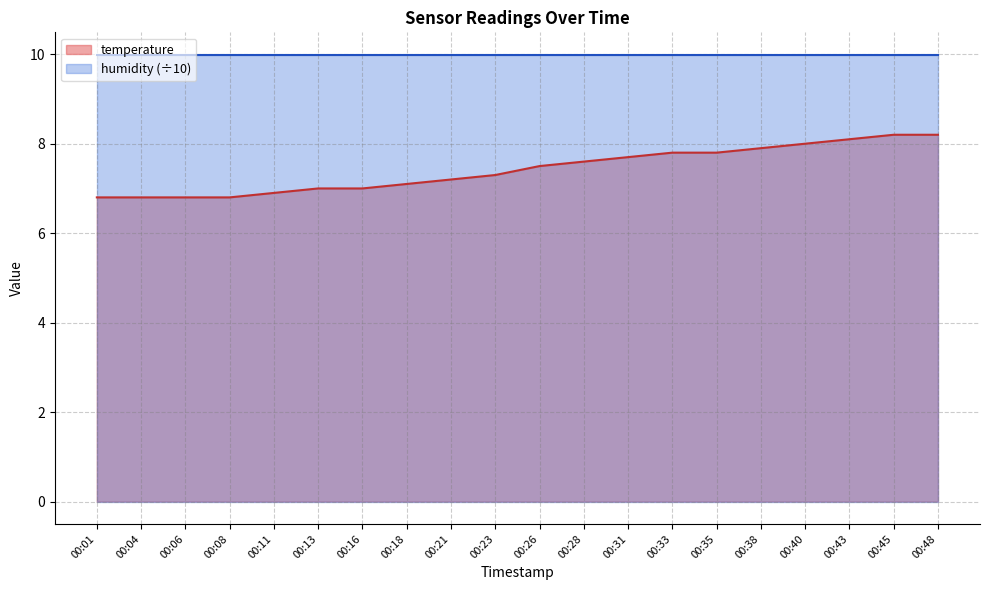

What value does the data have at 00:04?

6.8